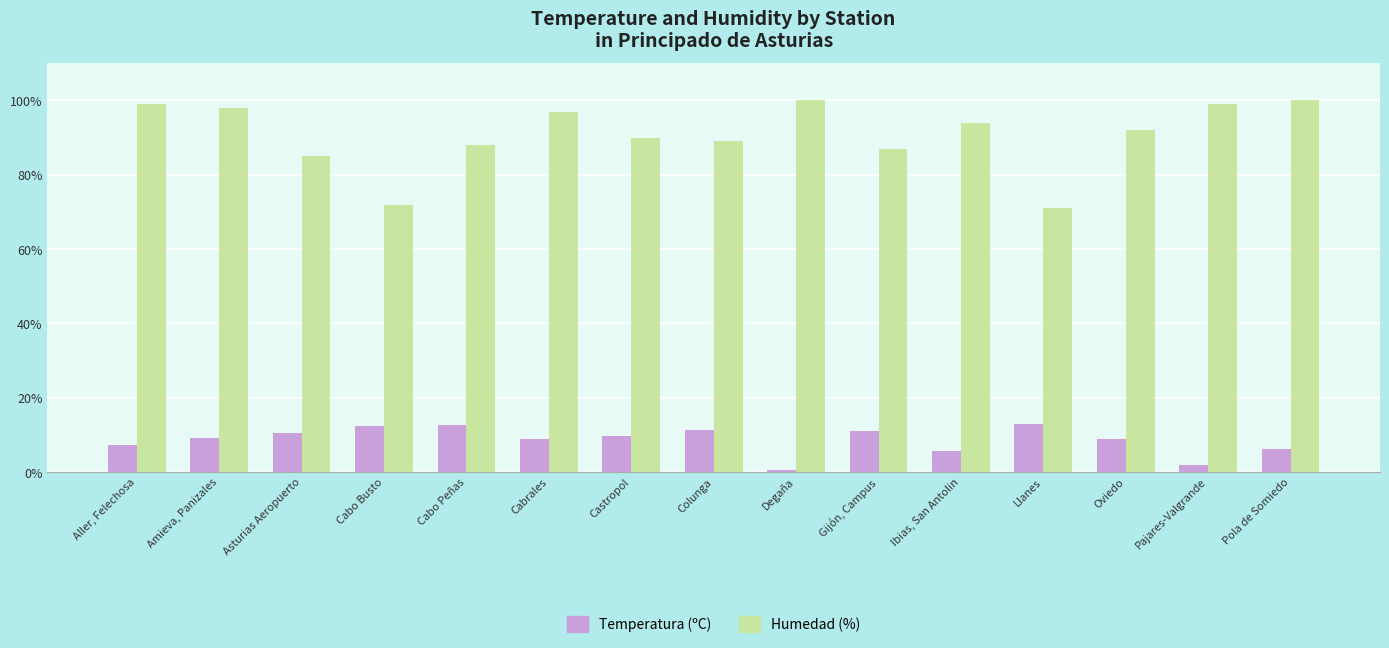

What is the average value of the Humedad (%) series?

90.7